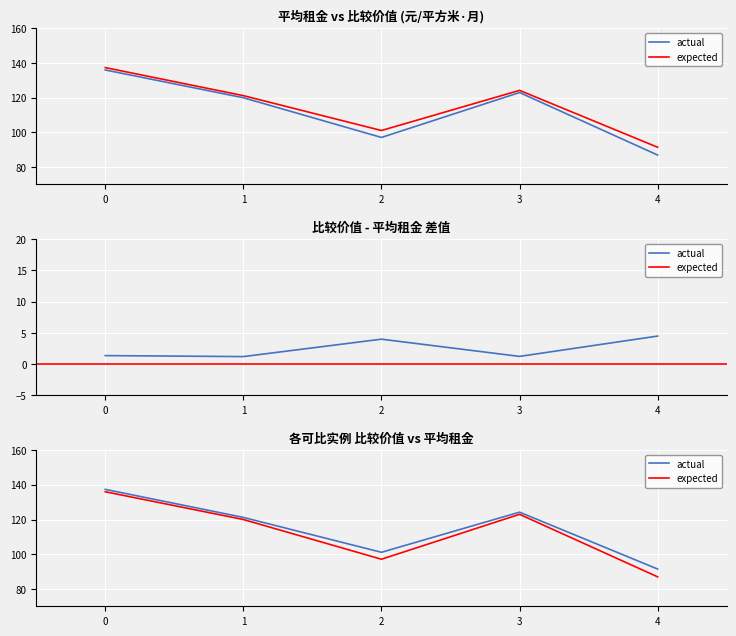

How many data points in actual are above 121?

3